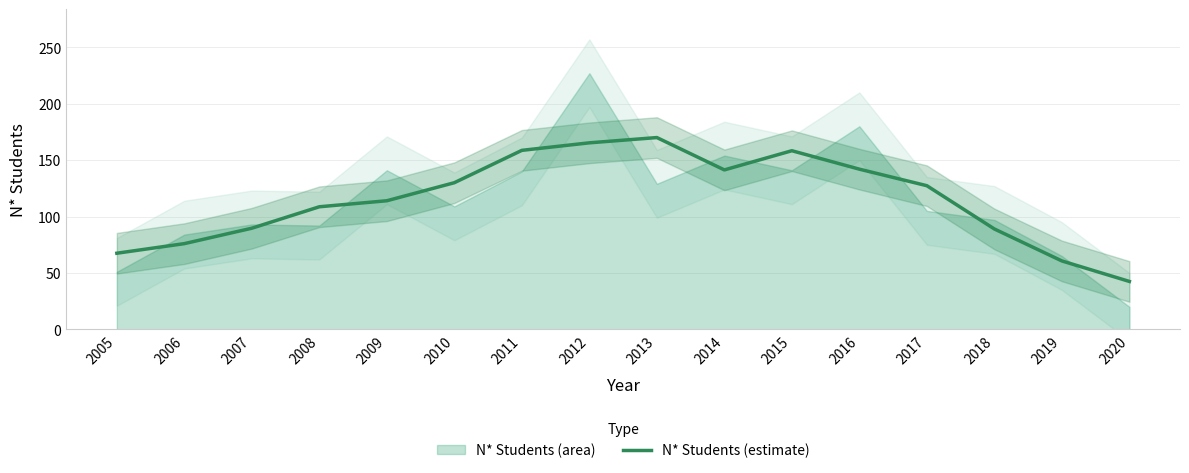

Reading left to right, extract all data points from this chart.

67.5	76.0	89.7	108.7	114.0	130.0	158.7	165.3	170.0	141.3	158.3	142.0	127.3	89.0	60.7	42.5